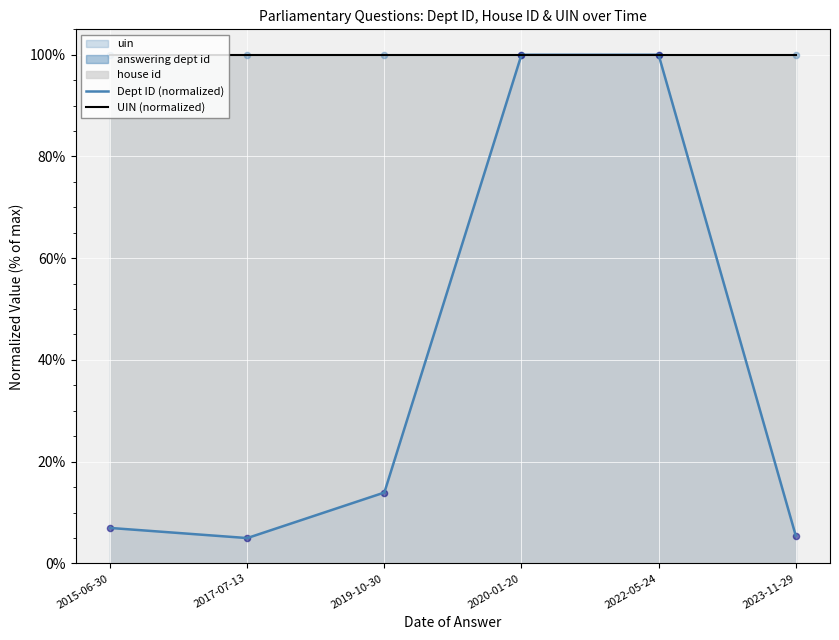

Which series has the largest total across all categories?

UIN (normalized)